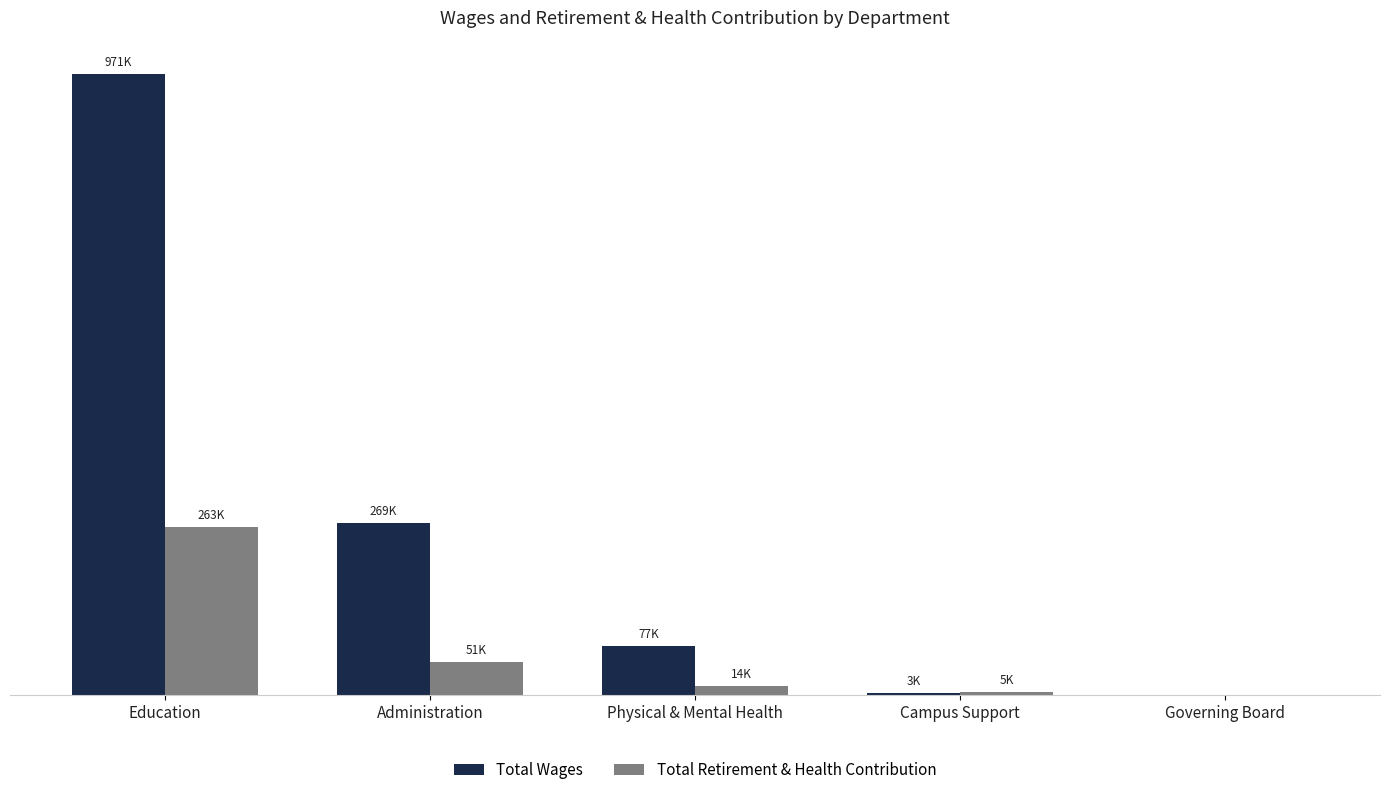

What are all the series names shown in the legend?

Total Wages, Total Retirement & Health Contribution